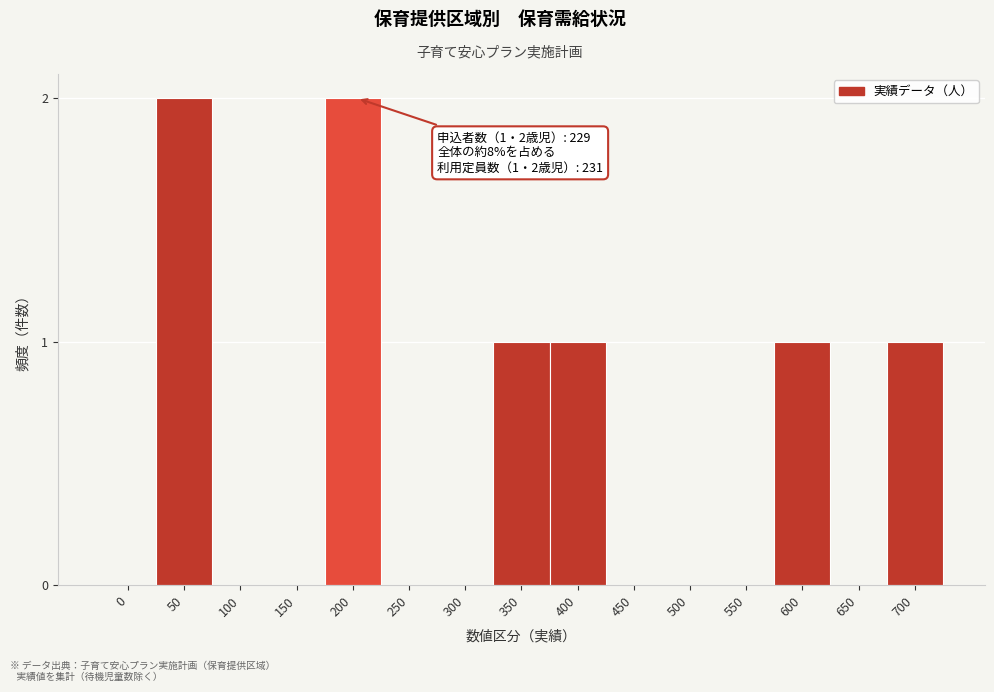

Reading right to left, what are all the values shown in this chart?

700=1	650=0	600=1	550=0	500=0	450=0	400=1	350=1	300=0	250=0	200=2	150=0	100=0	50=2	0=0